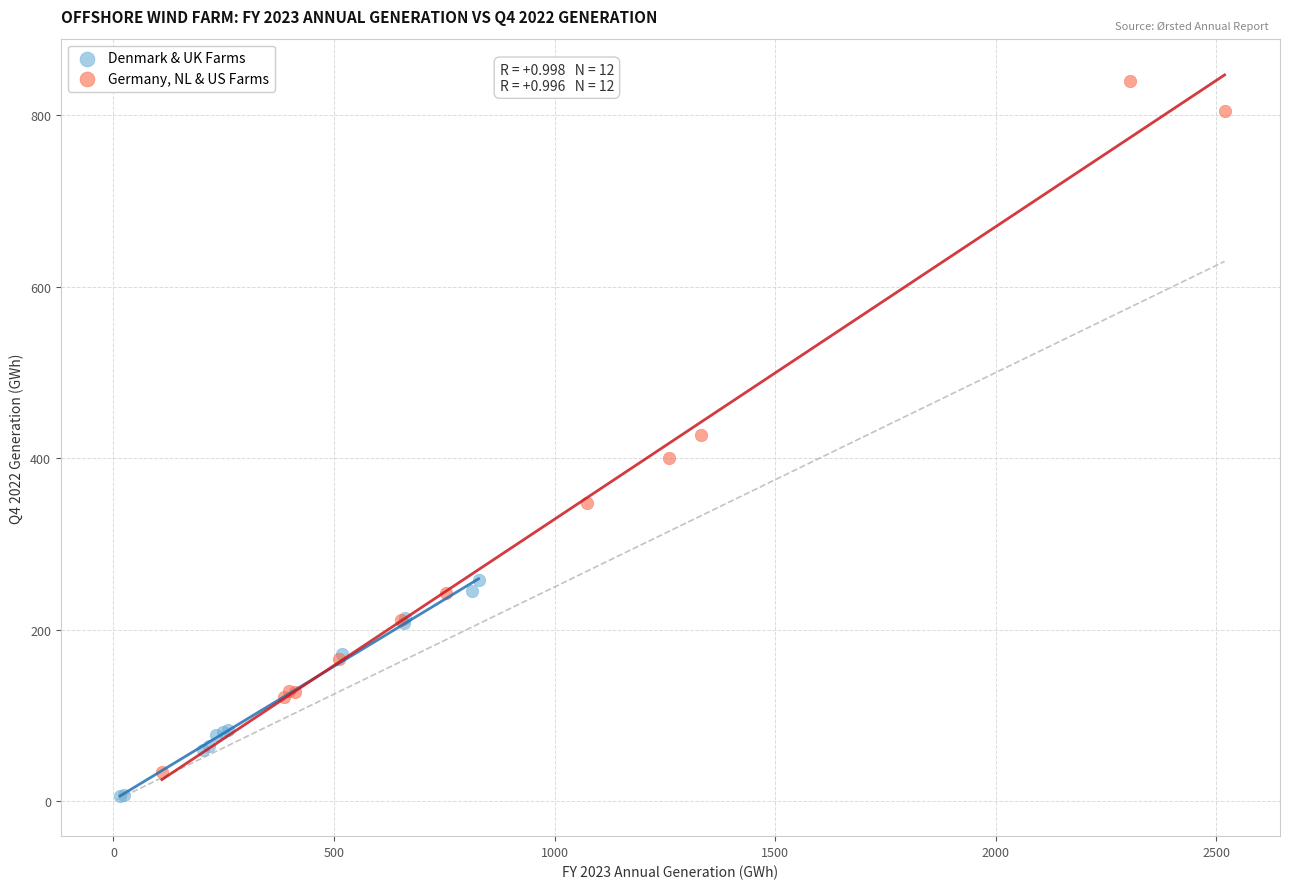

Which series has the widest spread of Y values?

Germany, NL & US Farms